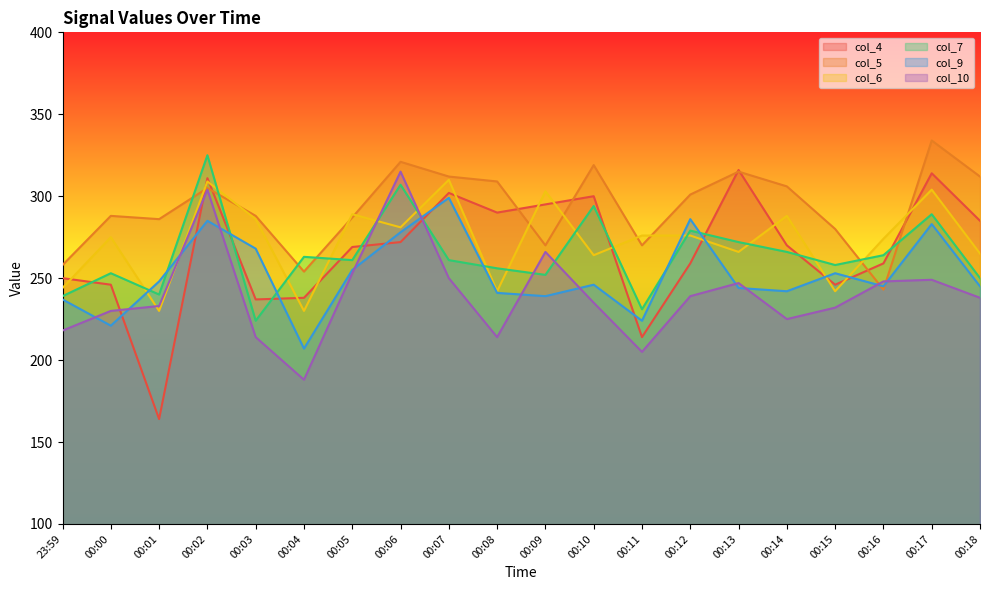

Is the value of col_10 at 00:10 greater than the value of col_7 at 00:13?

No